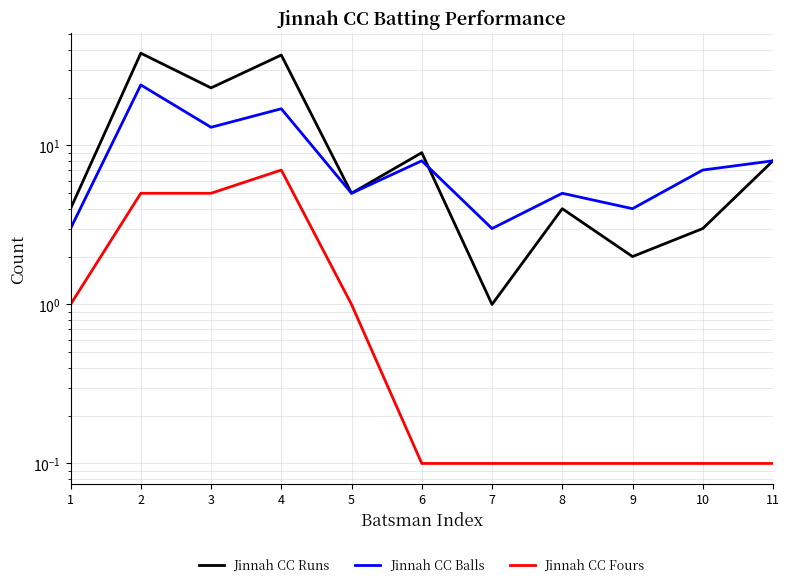

At 4, list the series in order from largest to smallest.

Jinnah CC Runs, Jinnah CC Balls, Jinnah CC Fours